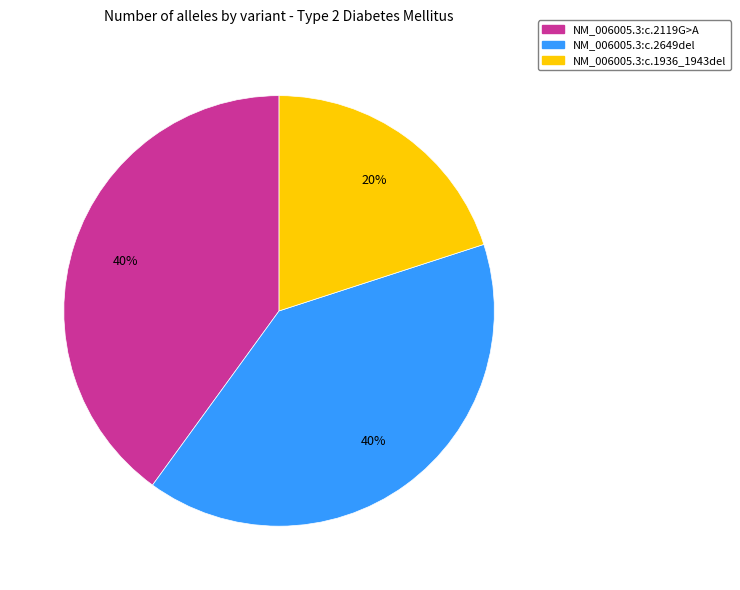

Does NM_006005.3:c.2649del account for over 50% of the chart?

No